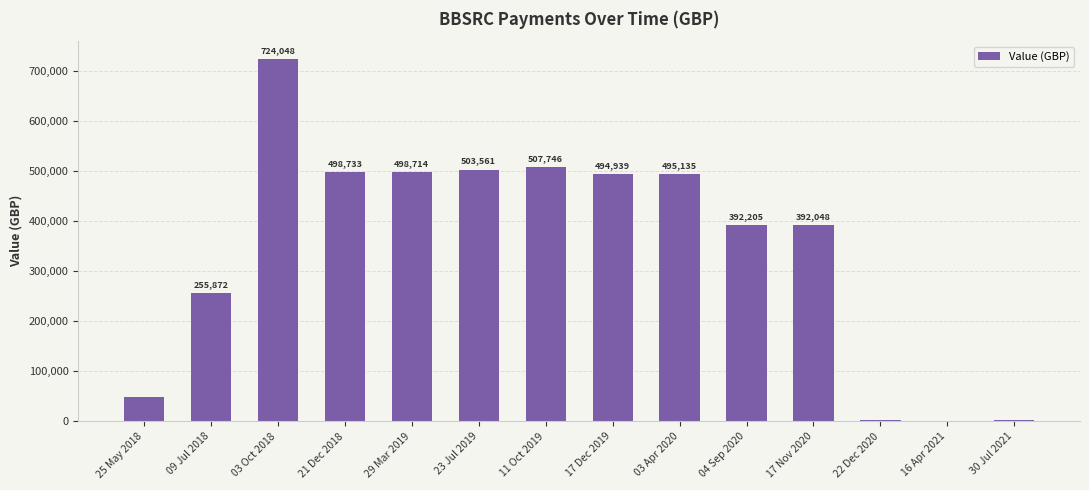

Approximately how many times larger is the value at 23 Jul 2019 compared to 17 Dec 2019?

1.0